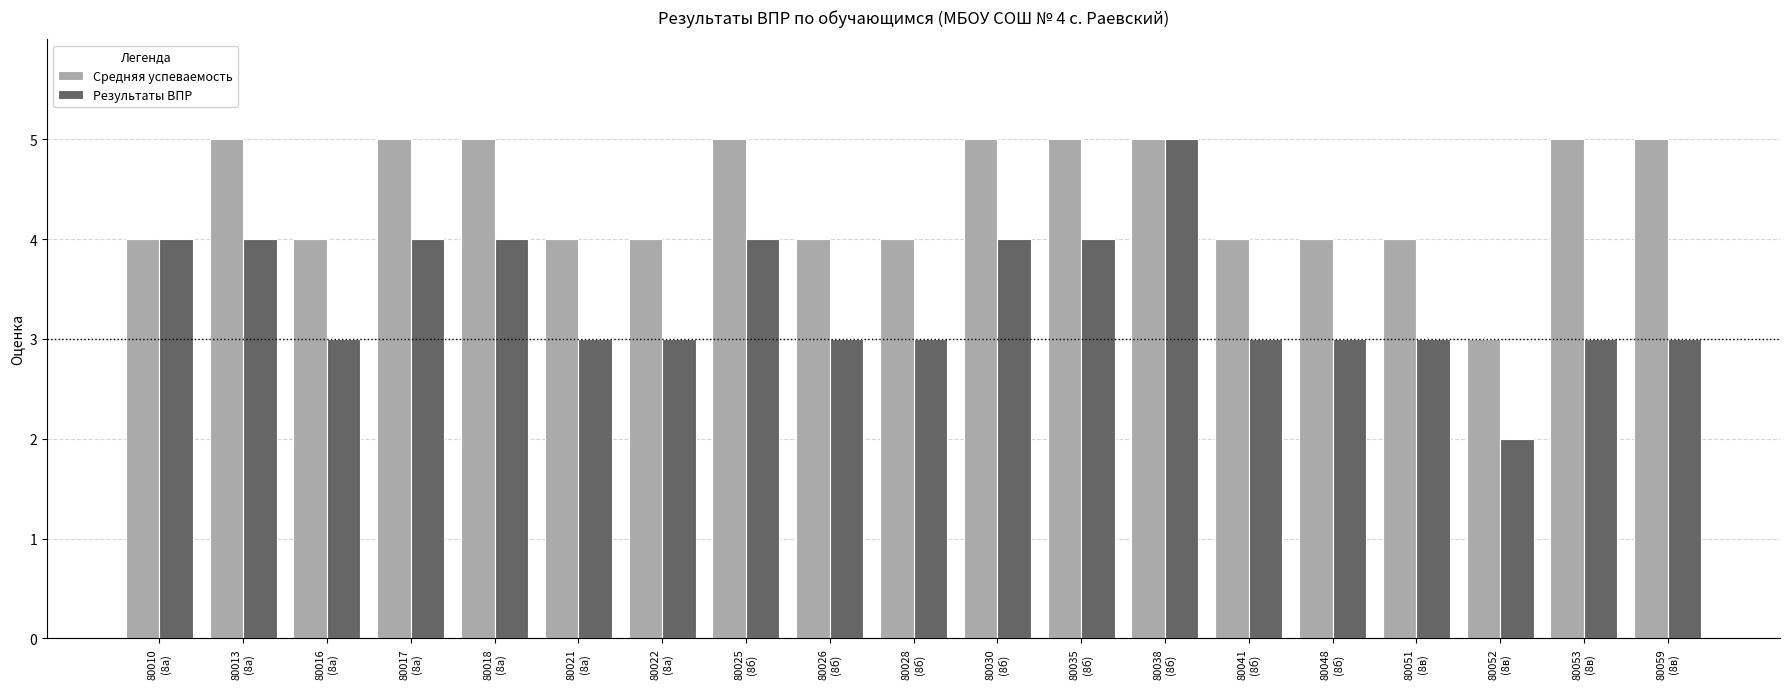

True or false: Средняя успеваемость has a value of 4 at 80048
(8б).

True